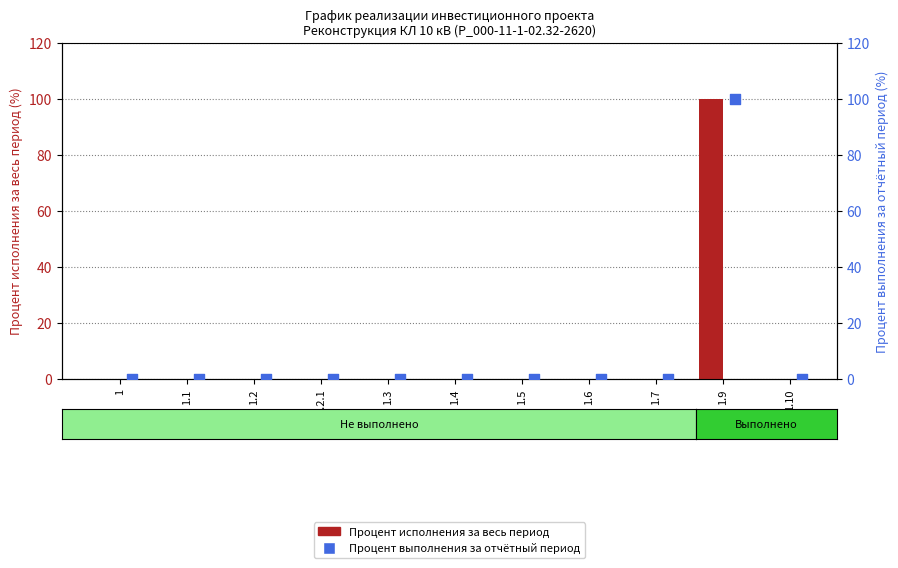

Which series has the widest spread of Y values?

Процент исполнения за весь период